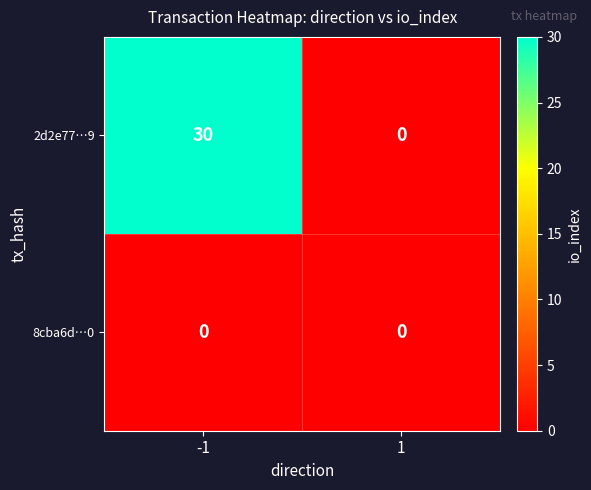

Which series has the largest total across all categories?

2d2e77…9